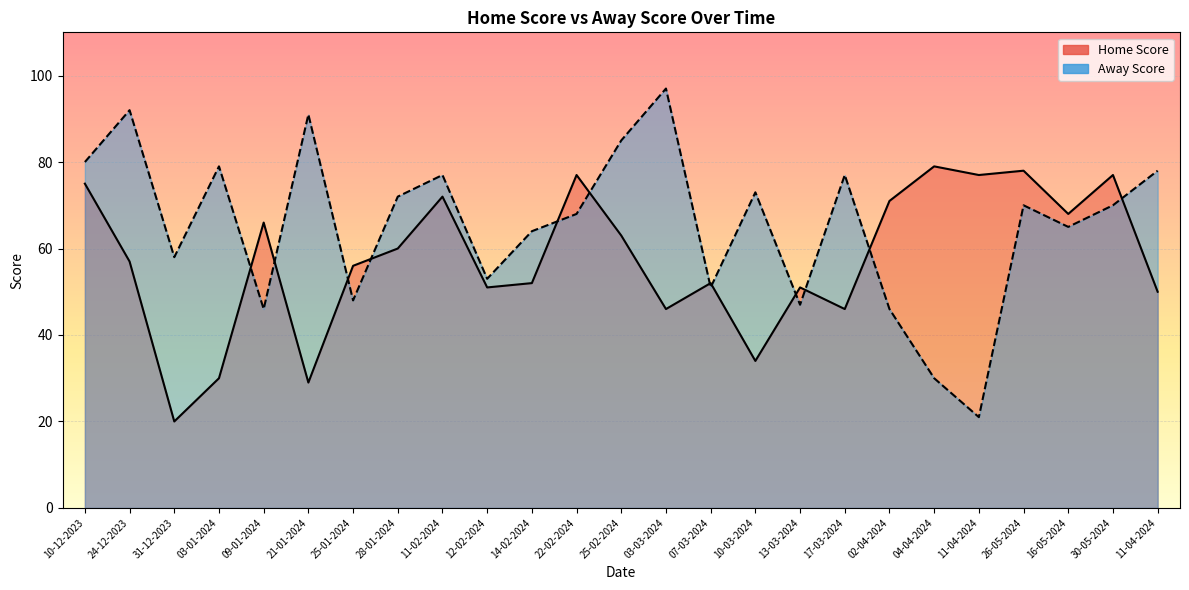

What is the label of the 16th point from the right?

12-02-2024